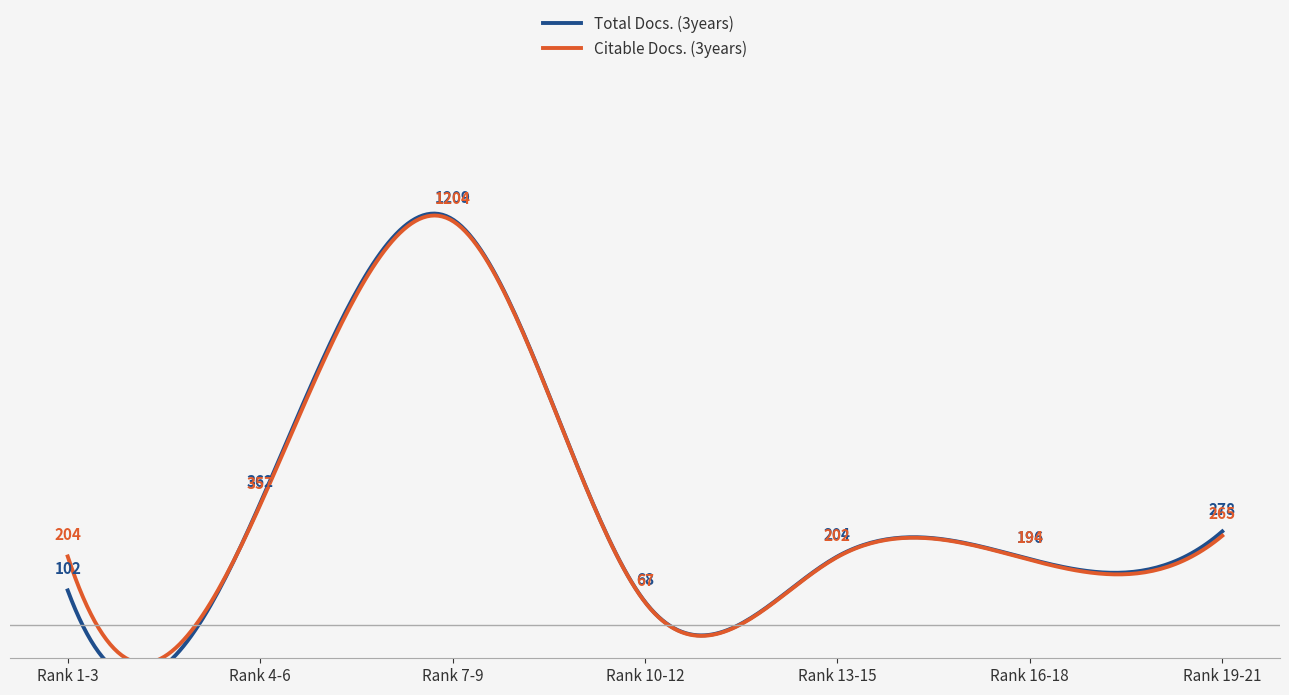

The Citable Docs. (3years) series shows 280.1 at Rank 13-15. True or false?

False